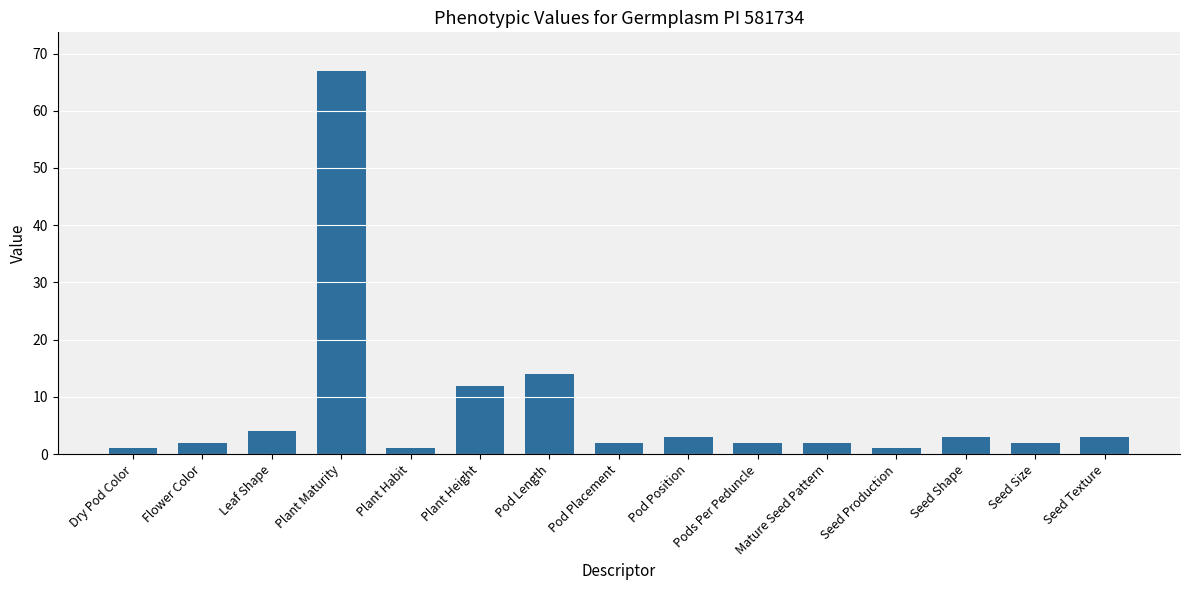

Does the chart contain any negative values?

No